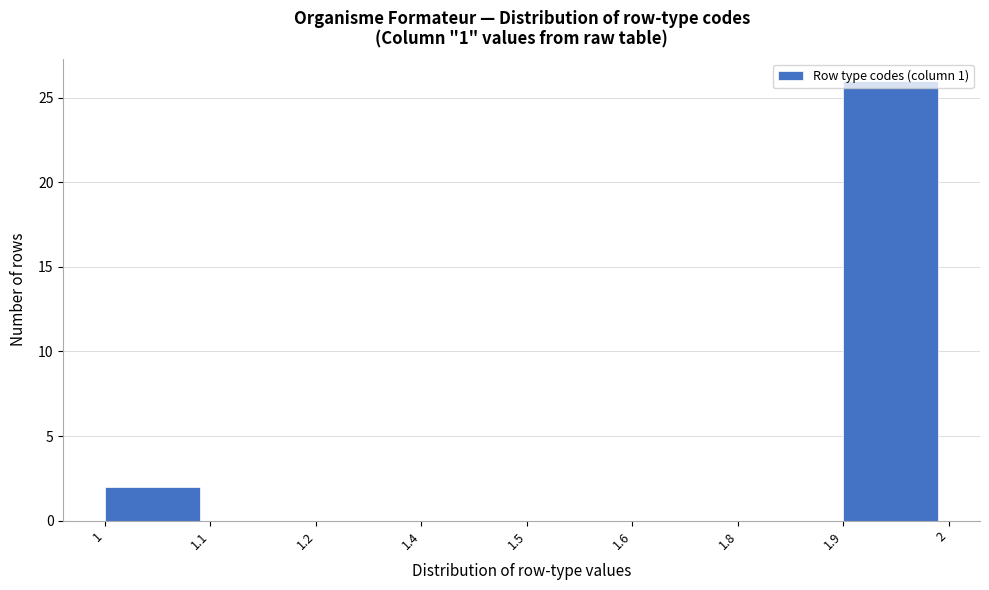

What is the sum of all values?

28